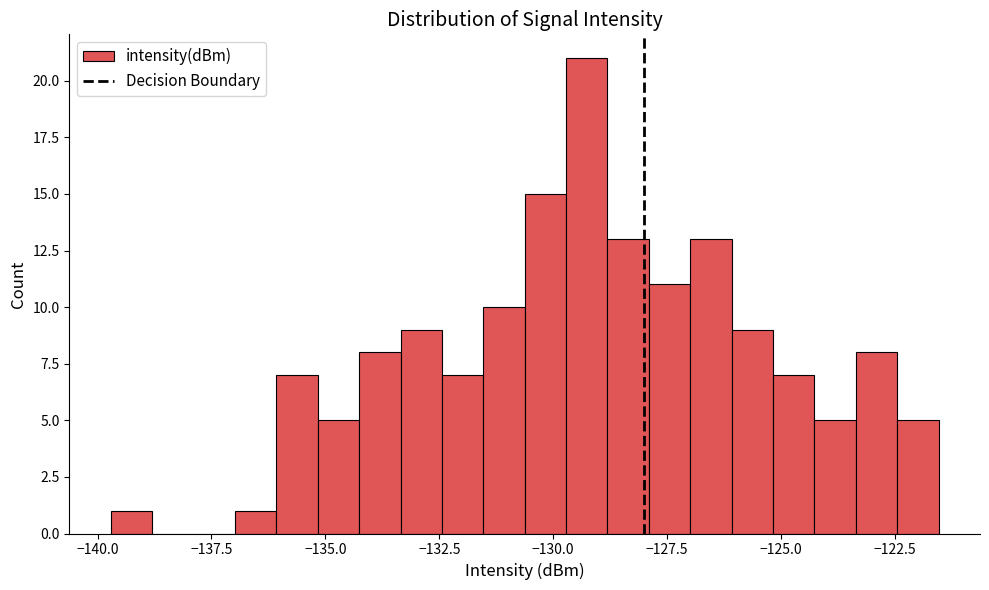

Around what value on the x-axis is the tallest bar? Give the approximate position of its centre, as read against the axis.

-129.5